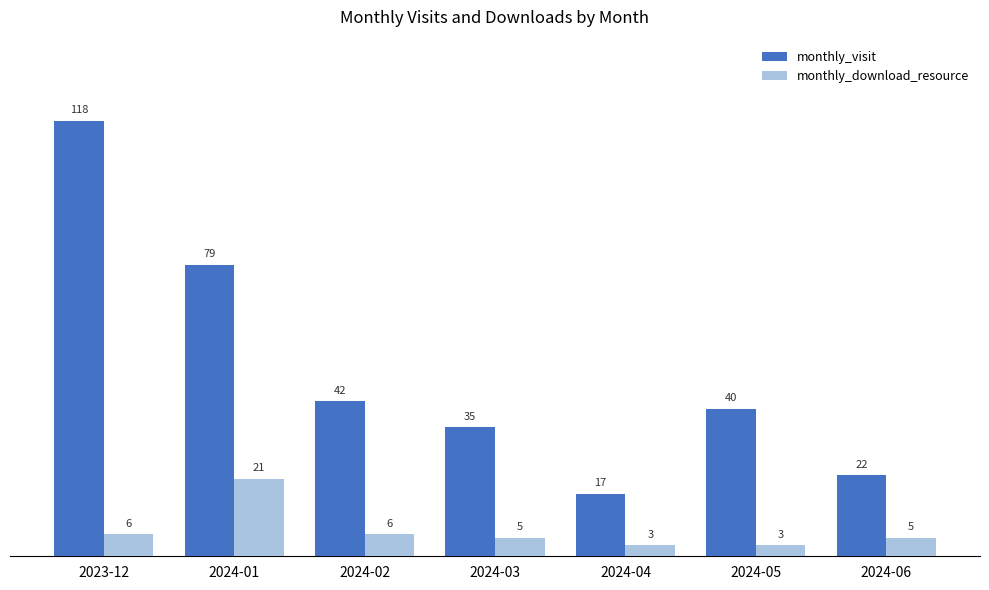

The monthly_visit series shows 7 at 2024-06. True or false?

False